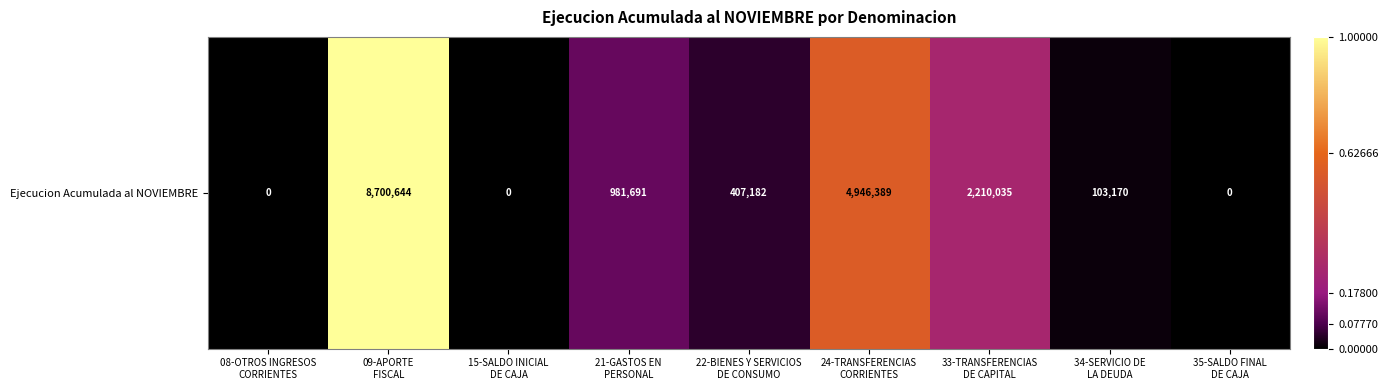

Reading right to left, list all the values displayed in this chart.

35-SALDO FINAL
DE CAJA=0.0	34-SERVICIO DE
LA DEUDA=0.0	33-TRANSFERENCIAS
DE CAPITAL=0.3	24-TRANSFERENCIAS
CORRIENTES=0.6	22-BIENES Y SERVICIOS
DE CONSUMO=0.0	21-GASTOS EN
PERSONAL=0.1	15-SALDO INICIAL
DE CAJA=0.0	09-APORTE
FISCAL=1.0	08-OTROS INGRESOS
CORRIENTES=0.0